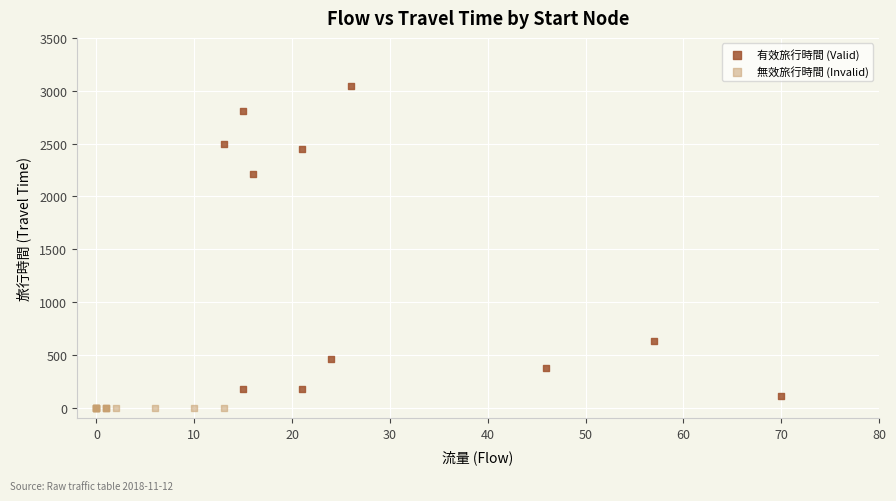

Which series reaches the minimum Y coordinate?

無效旅行時間 (Invalid)